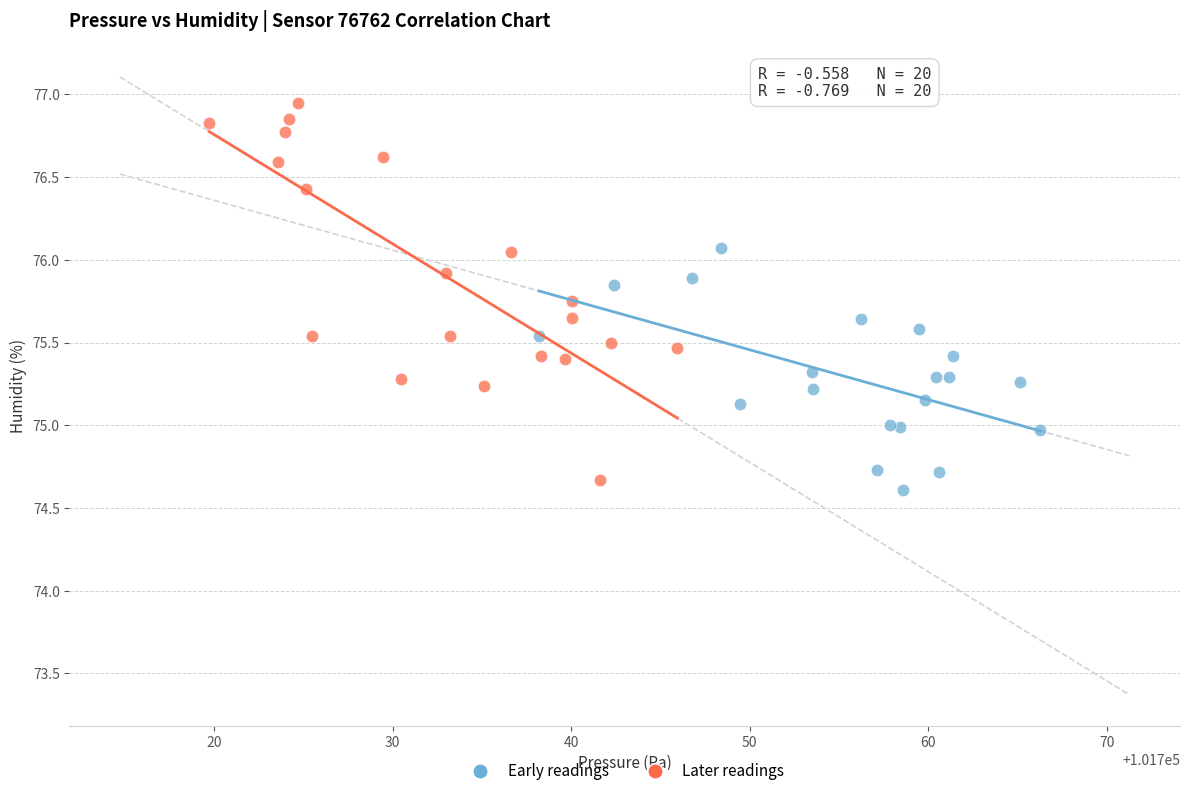

Which series has the widest spread of Y values?

Later readings